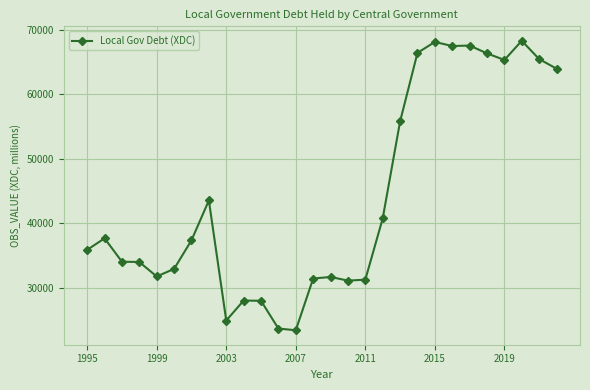

What is the value of the 5th point from the left?

31765